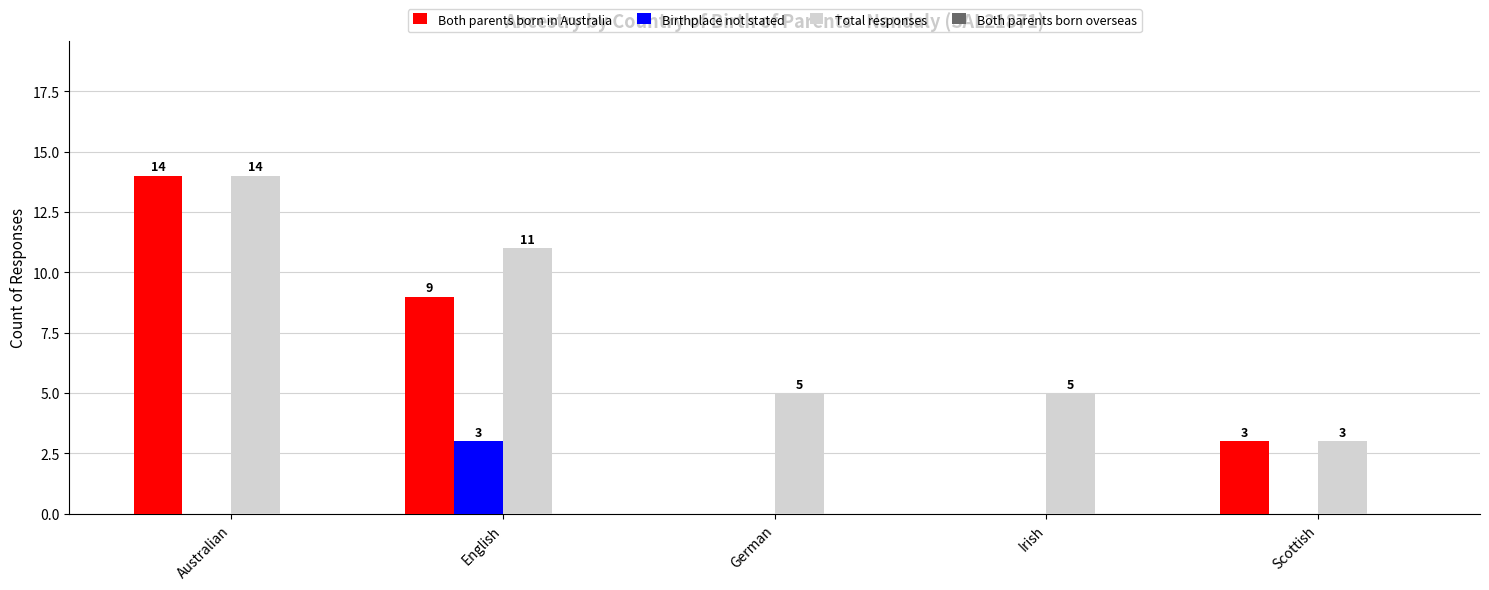

True or false: Total responses has a value of 19 at Australian.

False